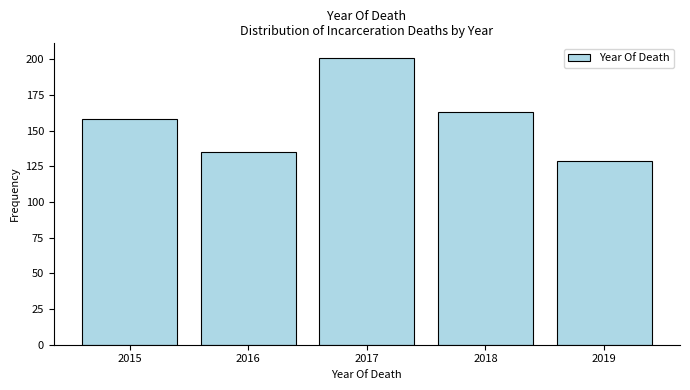

Reading left to right, extract all data points from this chart.

2015=158	2016=135	2017=201	2018=163	2019=129